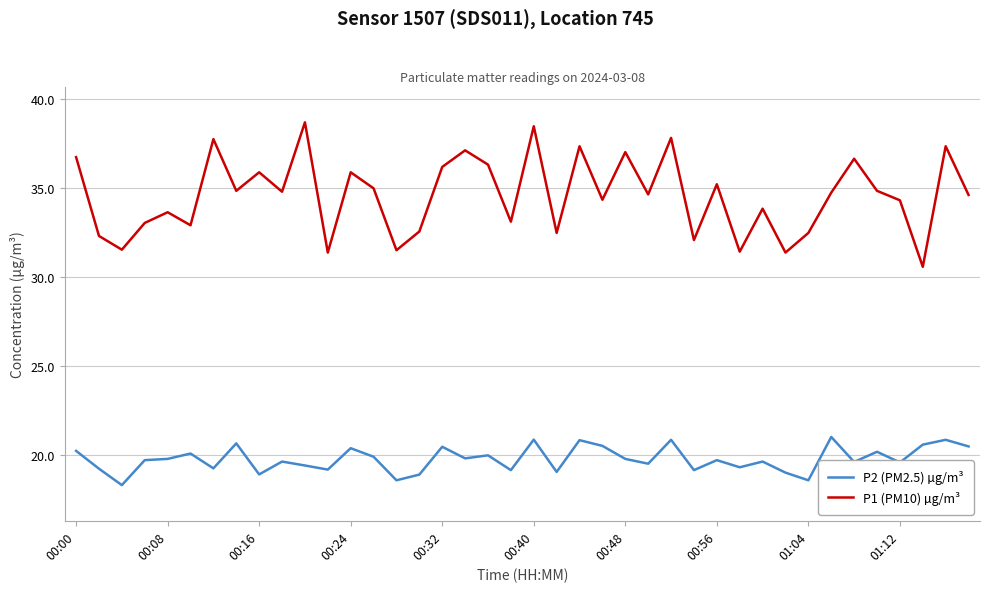

List the series in order of their overall mean, highest first.

P1 (PM10) µg/m³, P2 (PM2.5) µg/m³